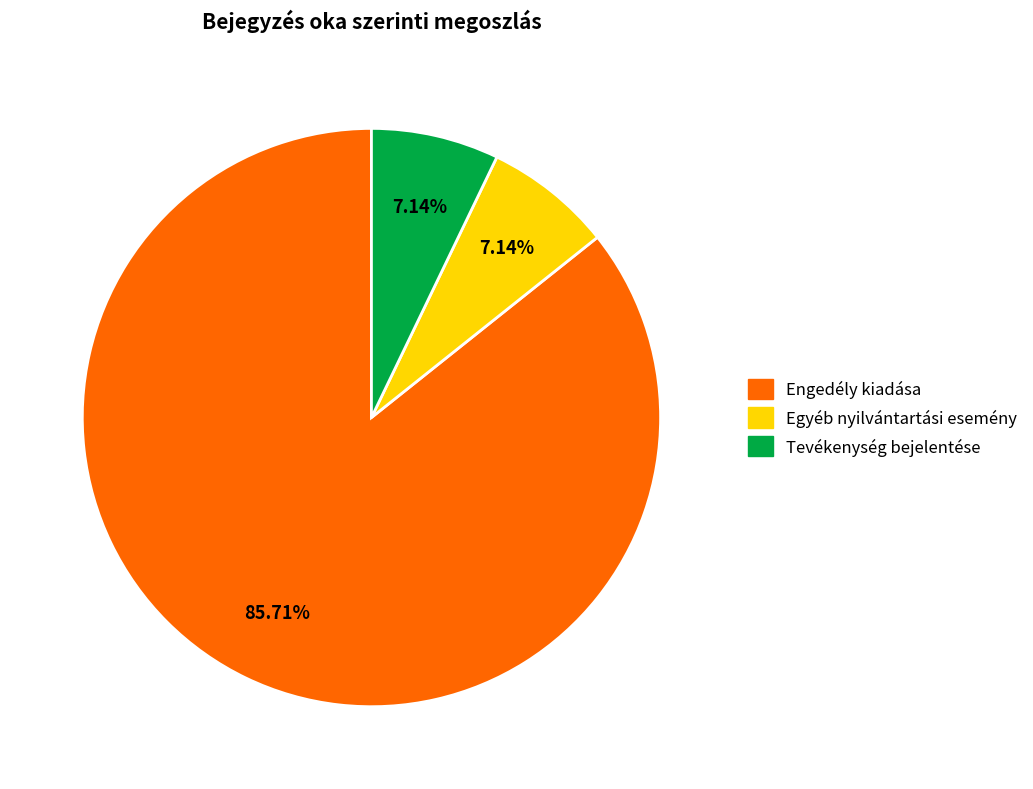

Which category has the biggest portion of the pie?

Engedély kiadása